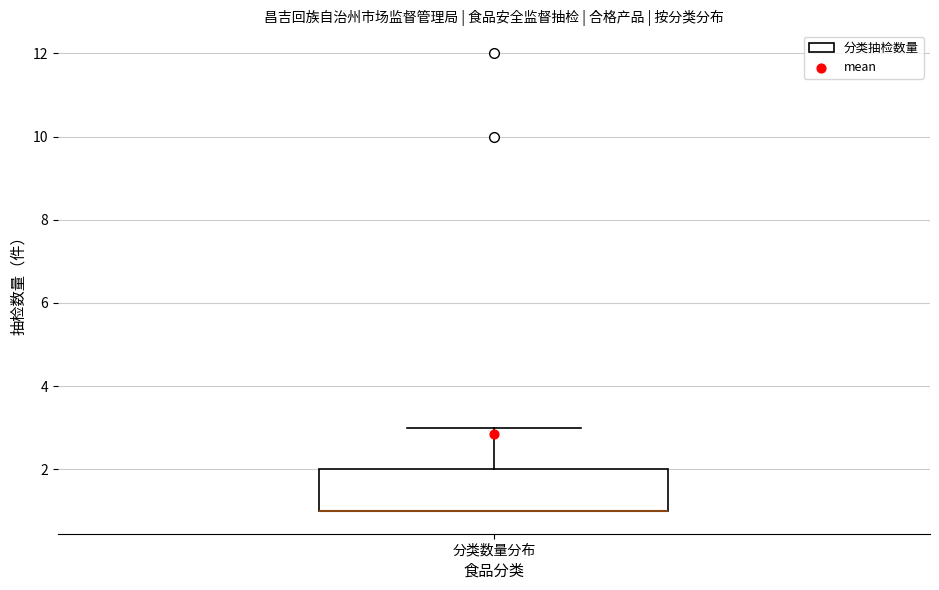

Transcribe this box plot: give where the median line is, the range the box spans, and where the two whiskers end, as read against the y-axis. The values are not printed on the chart, so give them approximately, as read against the axis.

median 1 (drawn on the box's lower edge), box 1 to 2, whiskers 1 to 3